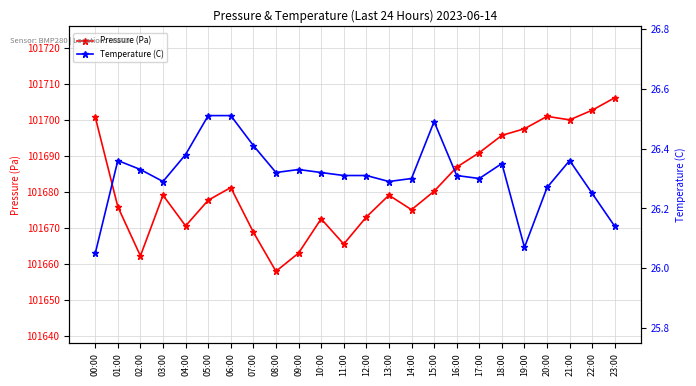

What is the difference between the highest and lowest values at 14:00?

101648.8